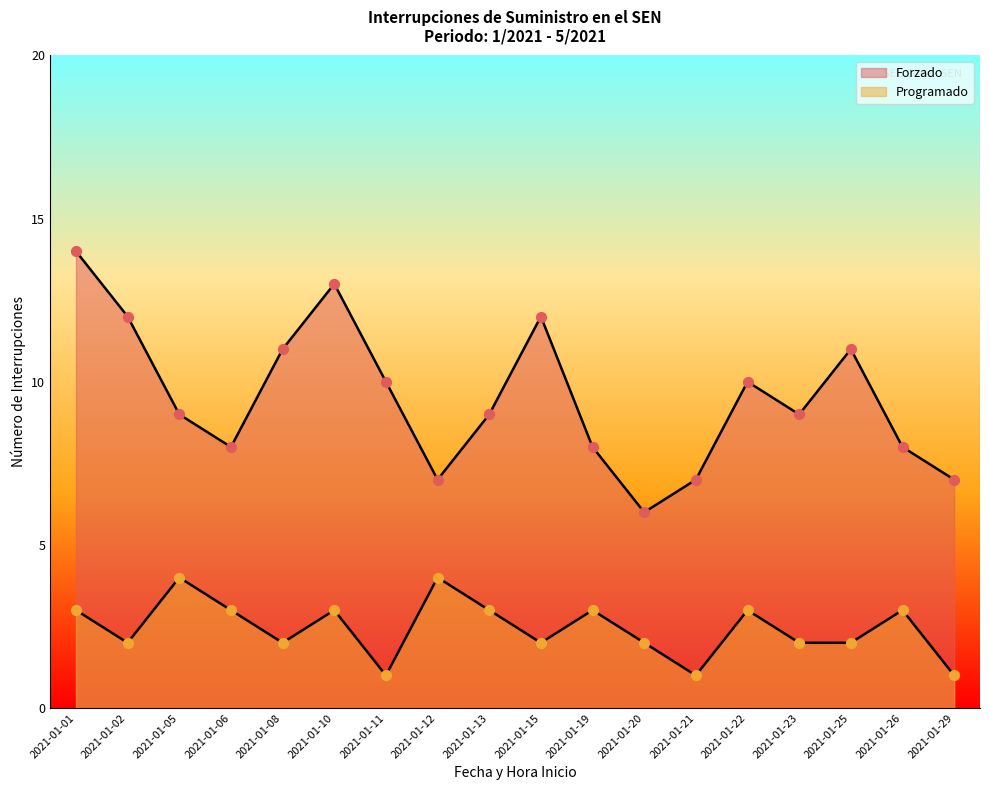

Which series reaches the minimum Y coordinate?

Programado